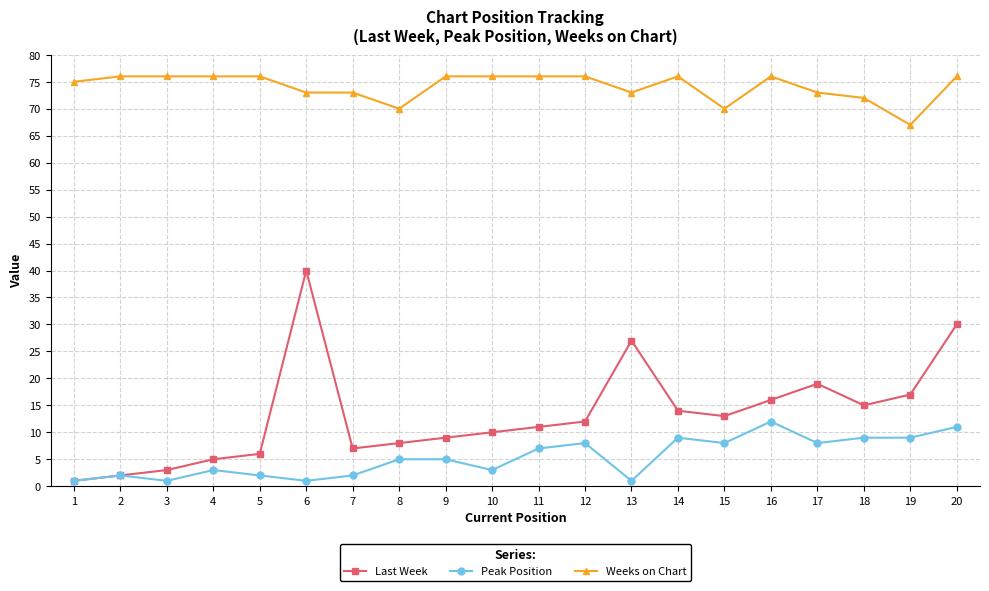

Which series has the widest spread of values?

Last Week